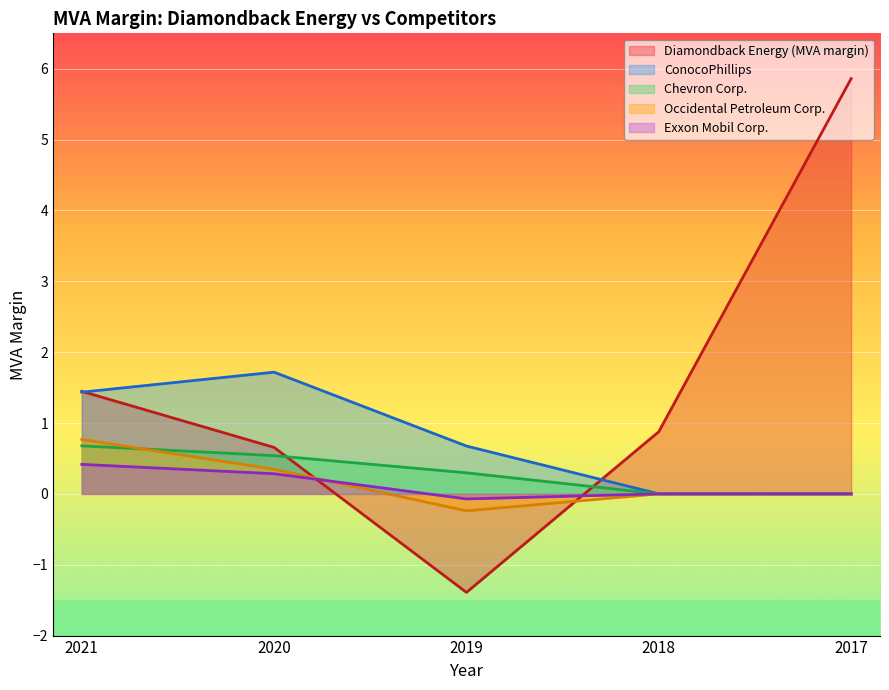

What are all the series names shown in the legend?

Diamondback Energy (MVA margin), ConocoPhillips, Chevron Corp., Occidental Petroleum Corp., Exxon Mobil Corp.